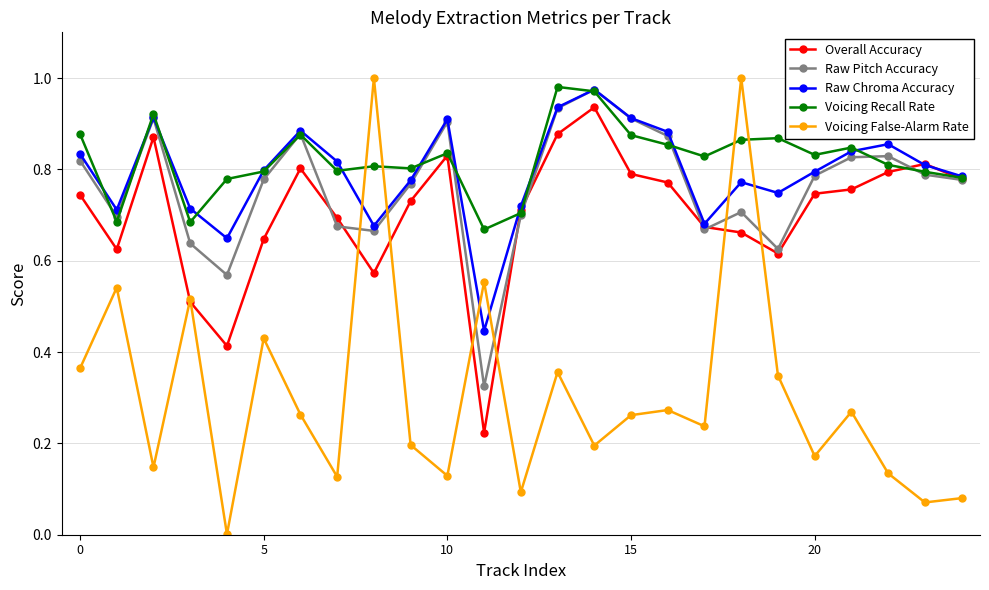

How many distinct data groups are displayed?

5